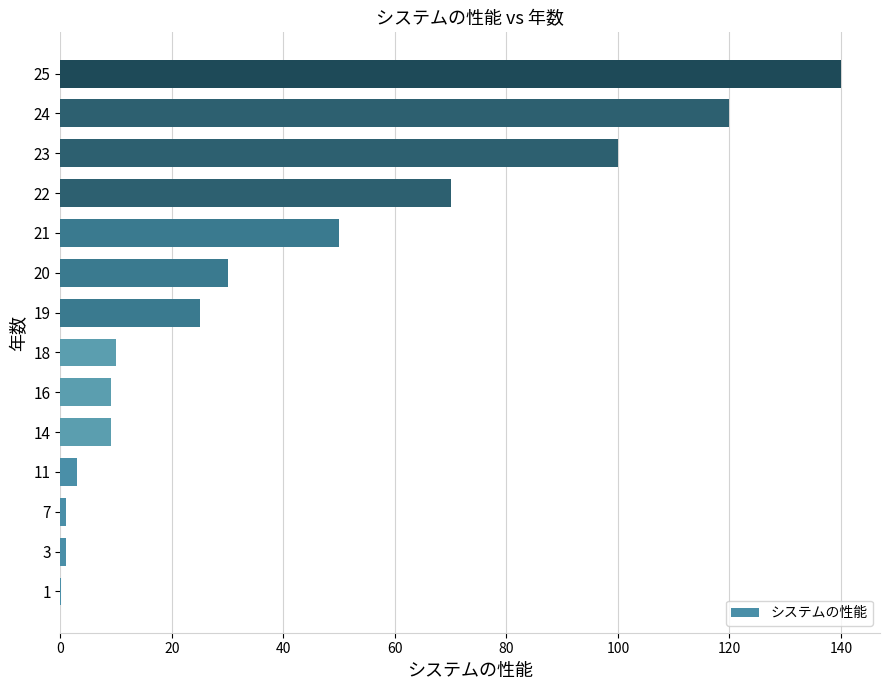

What is the sum of all values?

568.1